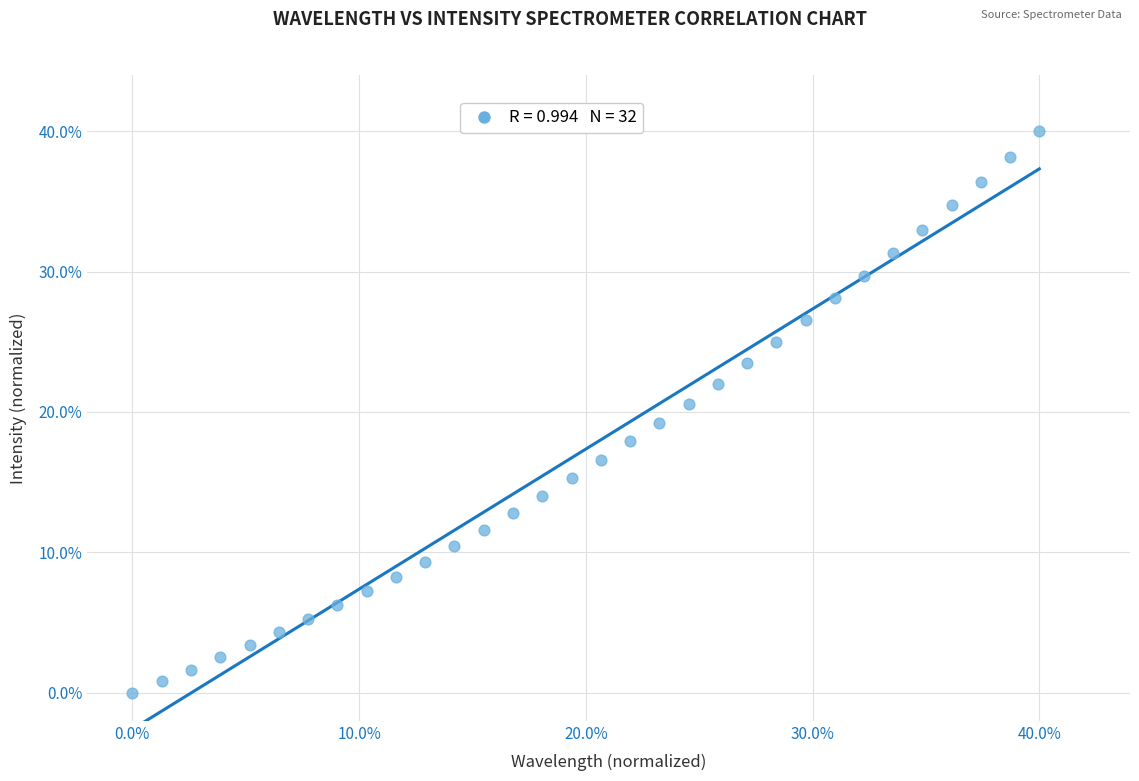

What is the range of Y values (max minus min)?

40.0